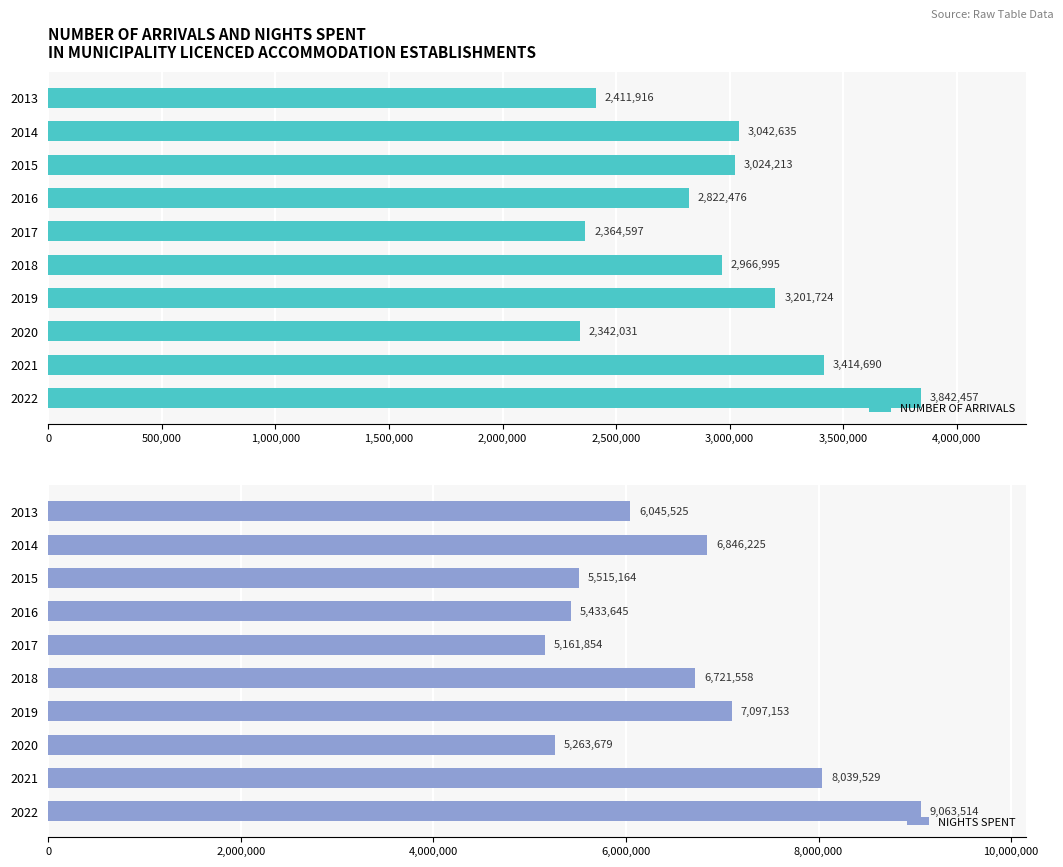

Where is NUMBER OF ARRIVALS nearest to the value 3092244?

2014